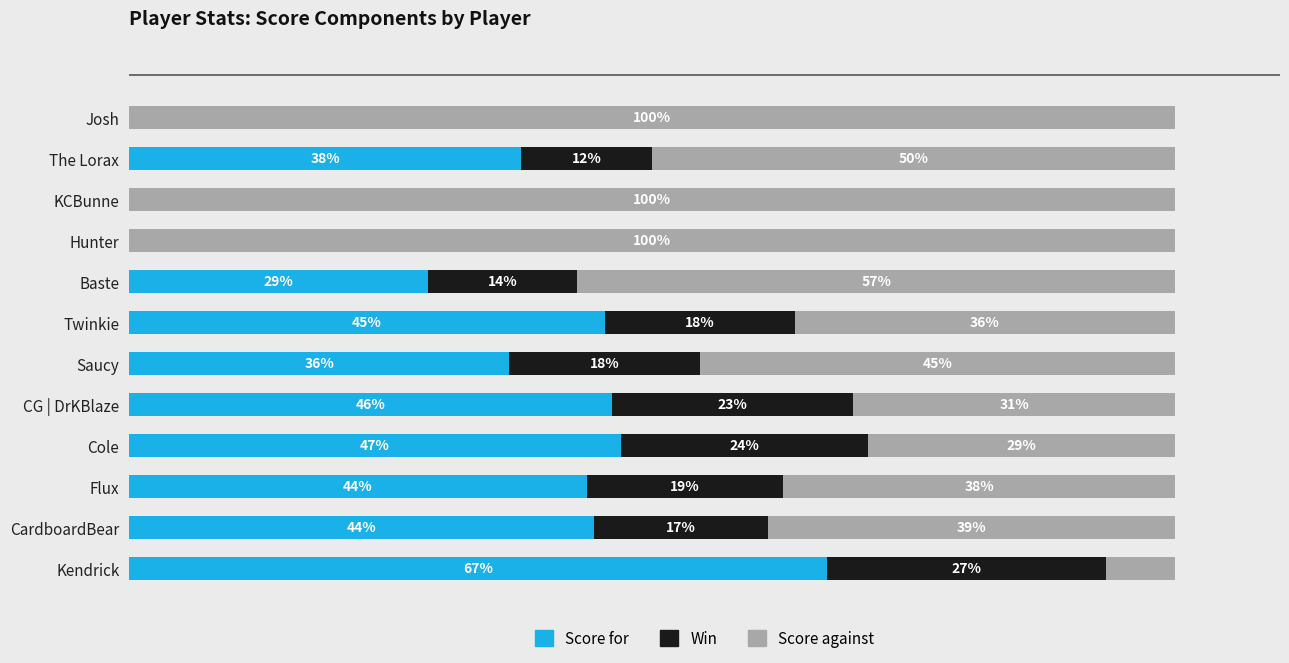

Reading left to right, transcribe all the data shown in this chart.

Score for: 0=66.7	1=44.4	2=43.8	3=47.1	4=46.2	5=36.4	6=45.5	7=28.6	8=0.0	9=0.0	10=37.5	11=0.0
Win: 0=26.7	1=16.7	2=18.8	3=23.5	4=23.1	5=18.2	6=18.2	7=14.3	8=0.0	9=0.0	10=12.5	11=0.0
Score against: 0=6.7	1=38.9	2=37.5	3=29.4	4=30.8	5=45.5	6=36.4	7=57.1	8=100.0	9=100.0	10=50.0	11=100.0